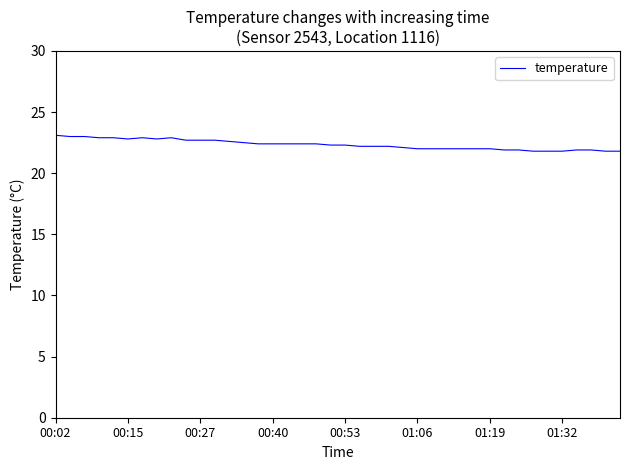

True or false: there are more than 0 points higher than both neighbors.

True